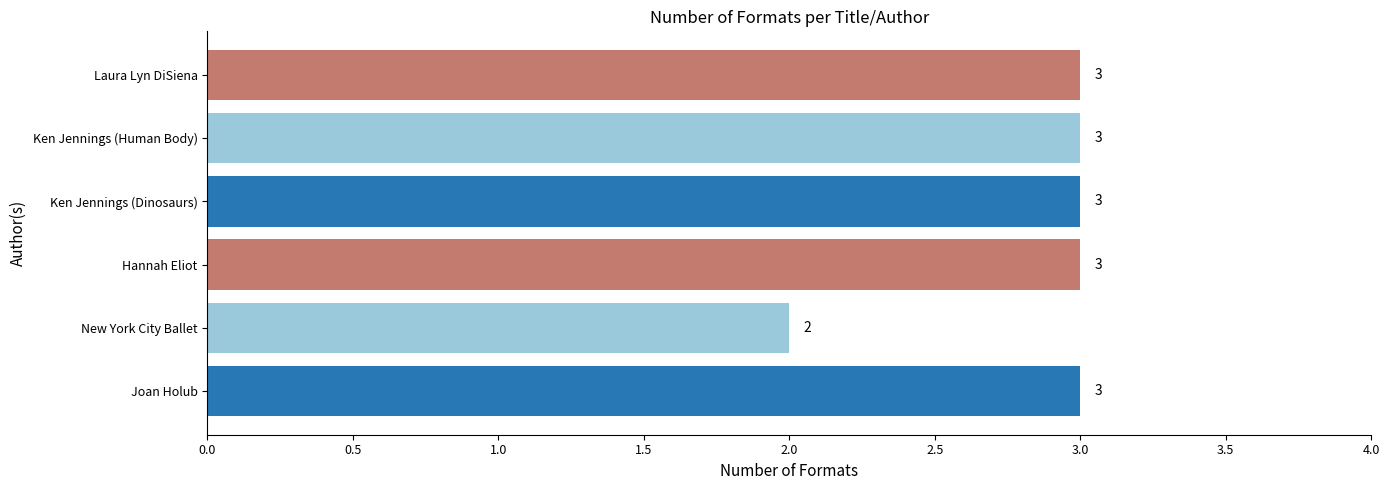

Which category has the lowest value across all series?

New York City Ballet